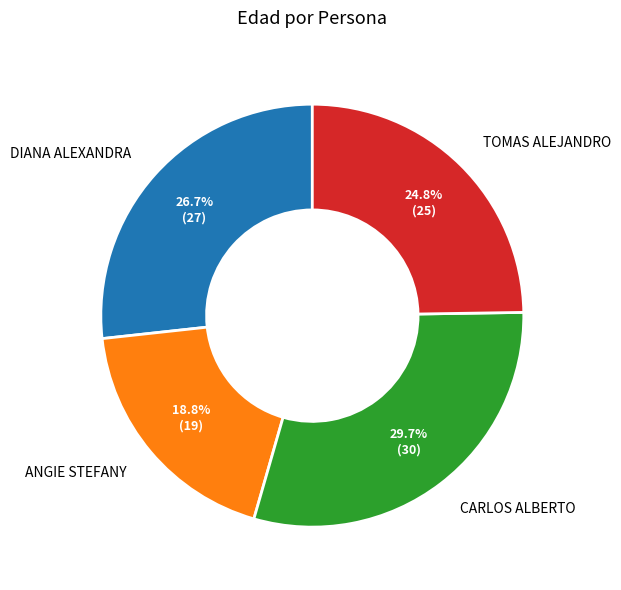

The TOMAS ALEJANDRO slice represents 25% of the pie. True or false?

True